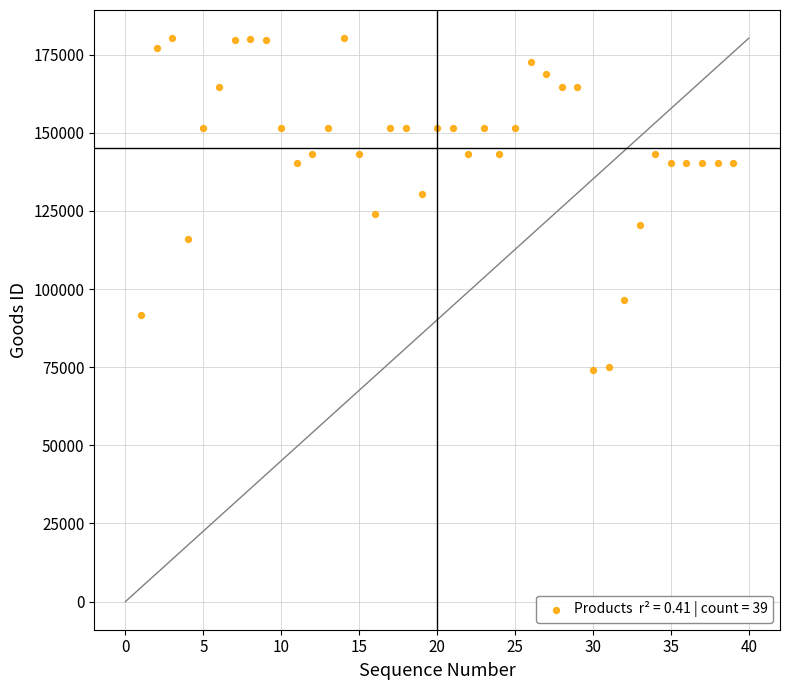

What is the range of X values (max minus min)?

38